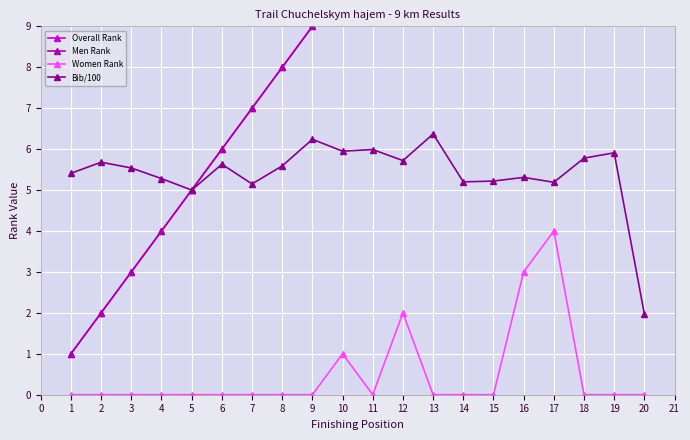

How many distinct data groups are displayed?

4